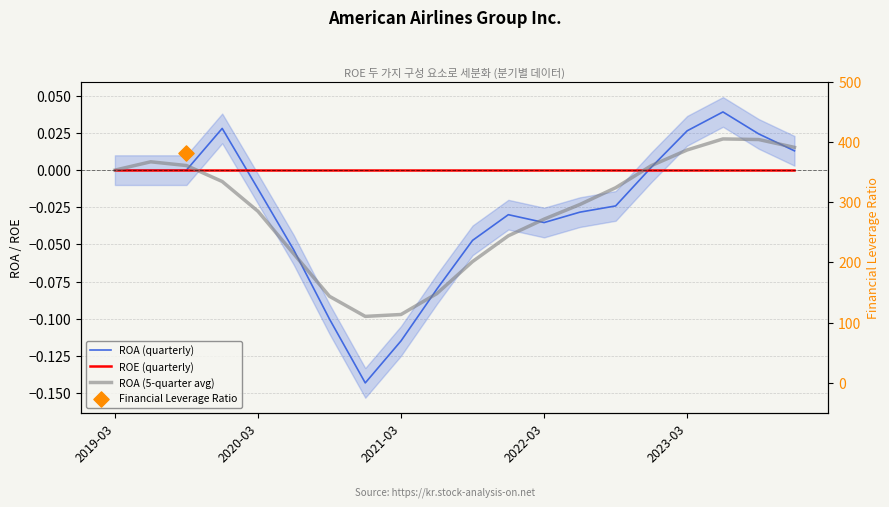

At how many categories does at least one series exceed 0?

8